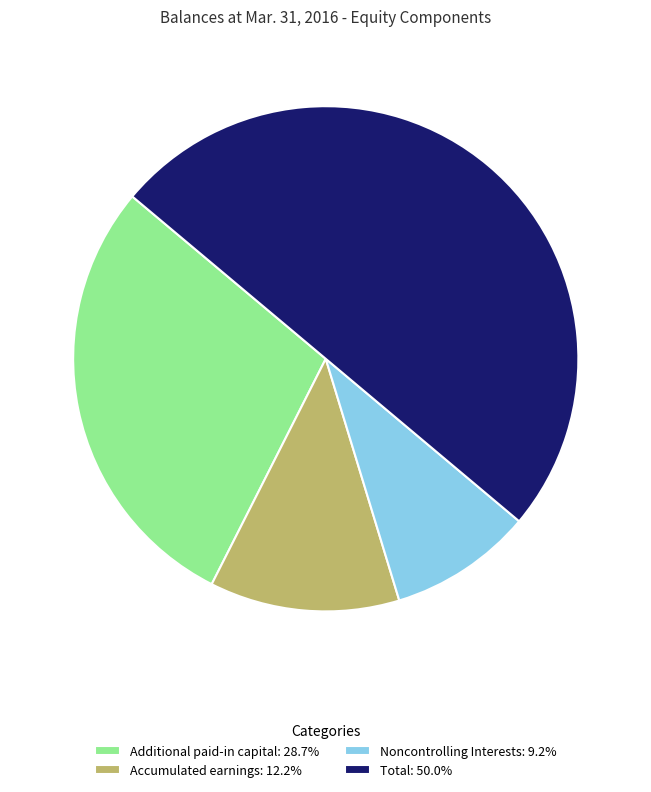

What is the smallest slice in the pie chart?

Noncontrolling Interests